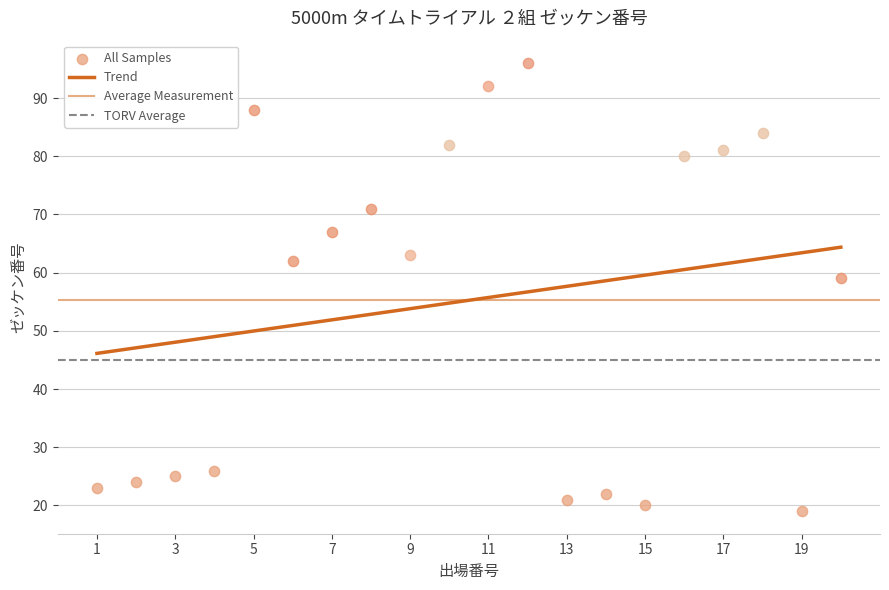

What is the ratio of the value at 9 to the value at 7?

0.9